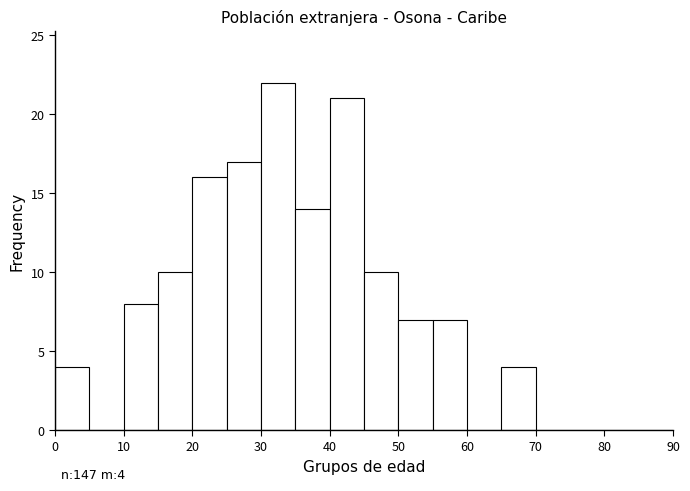

Which range on the x-axis has the tallest bar?

30 to 35